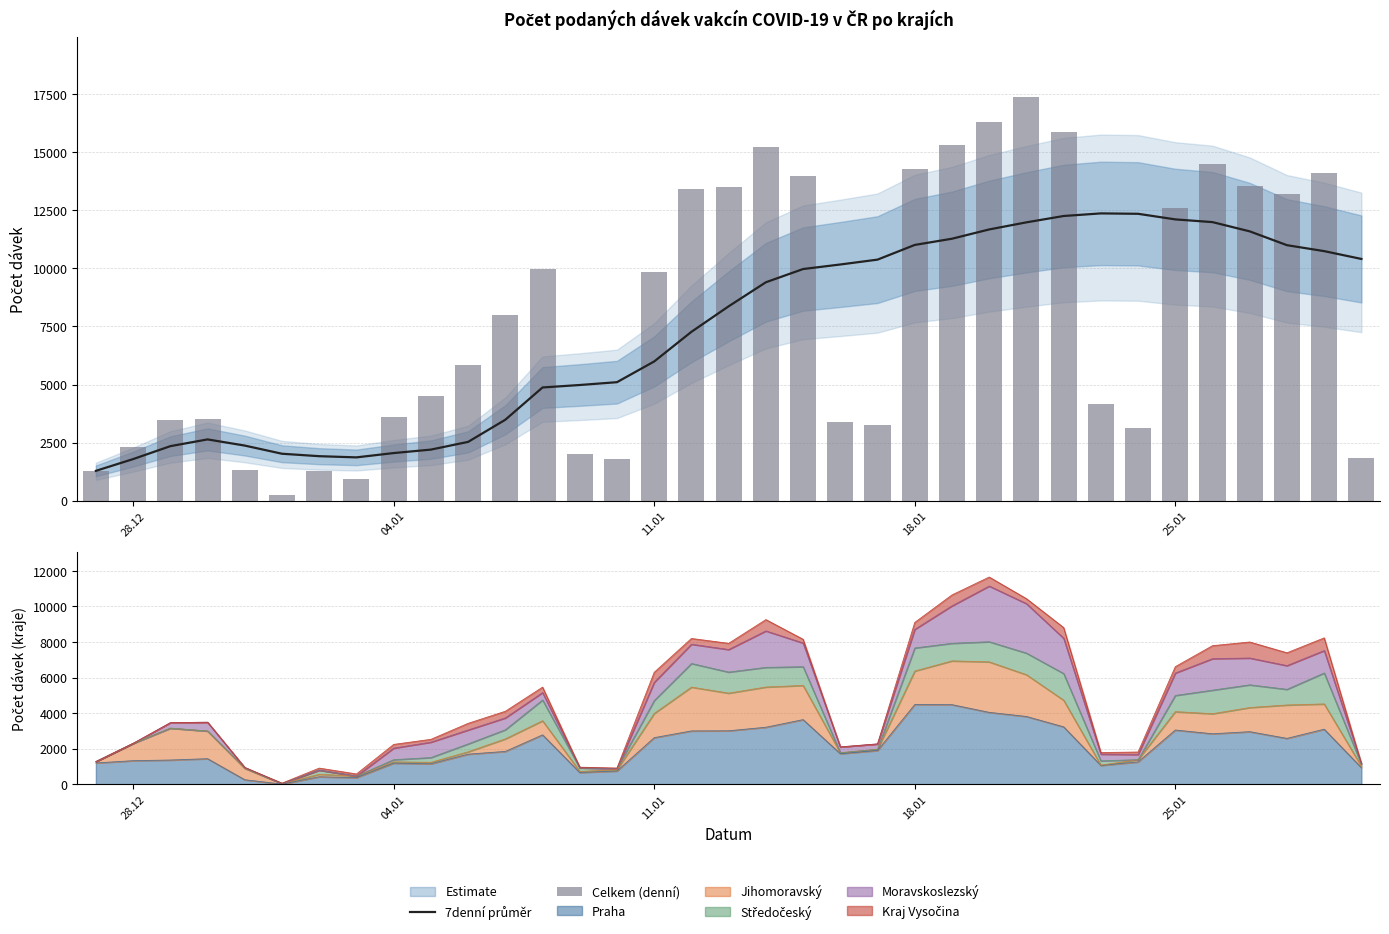

At how many categories does at least one series exceed 5797?

23